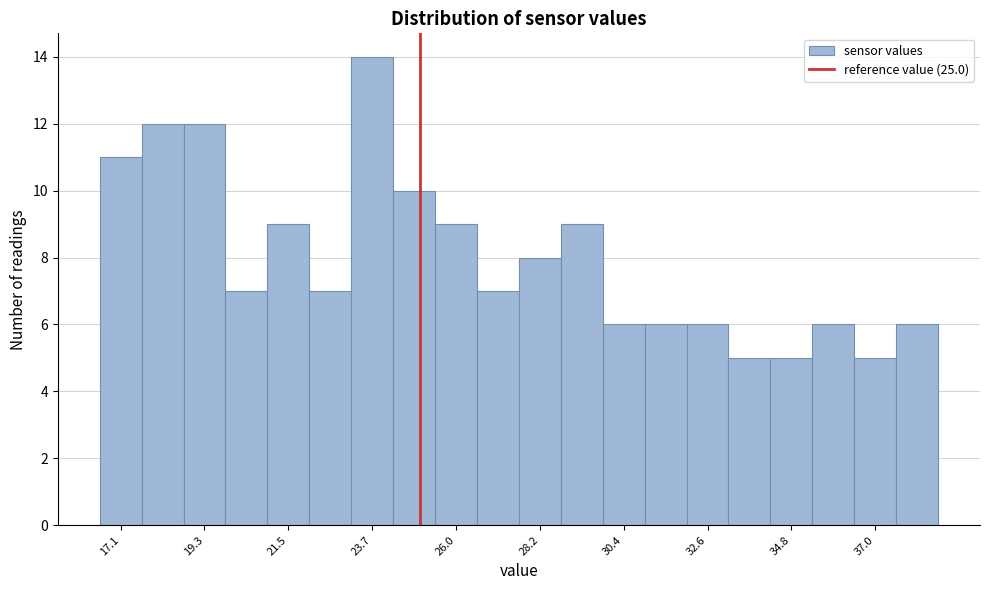

Around what value on the x-axis is the tallest bar? Give the approximate position of its centre, as read against the axis.

23.5